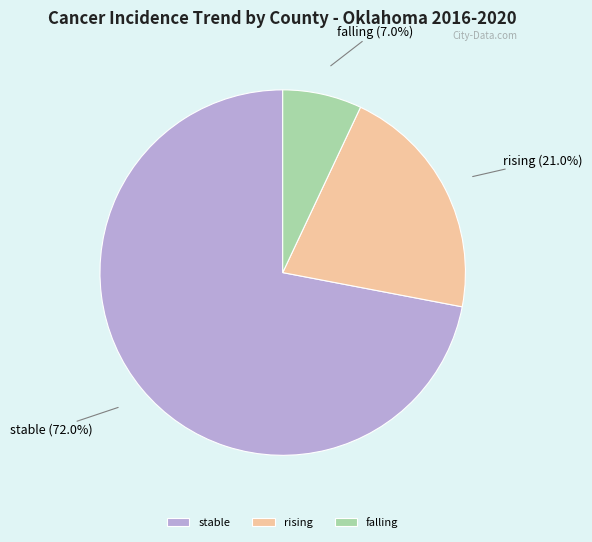

Combined, do rising and stable account for over 50%?

Yes